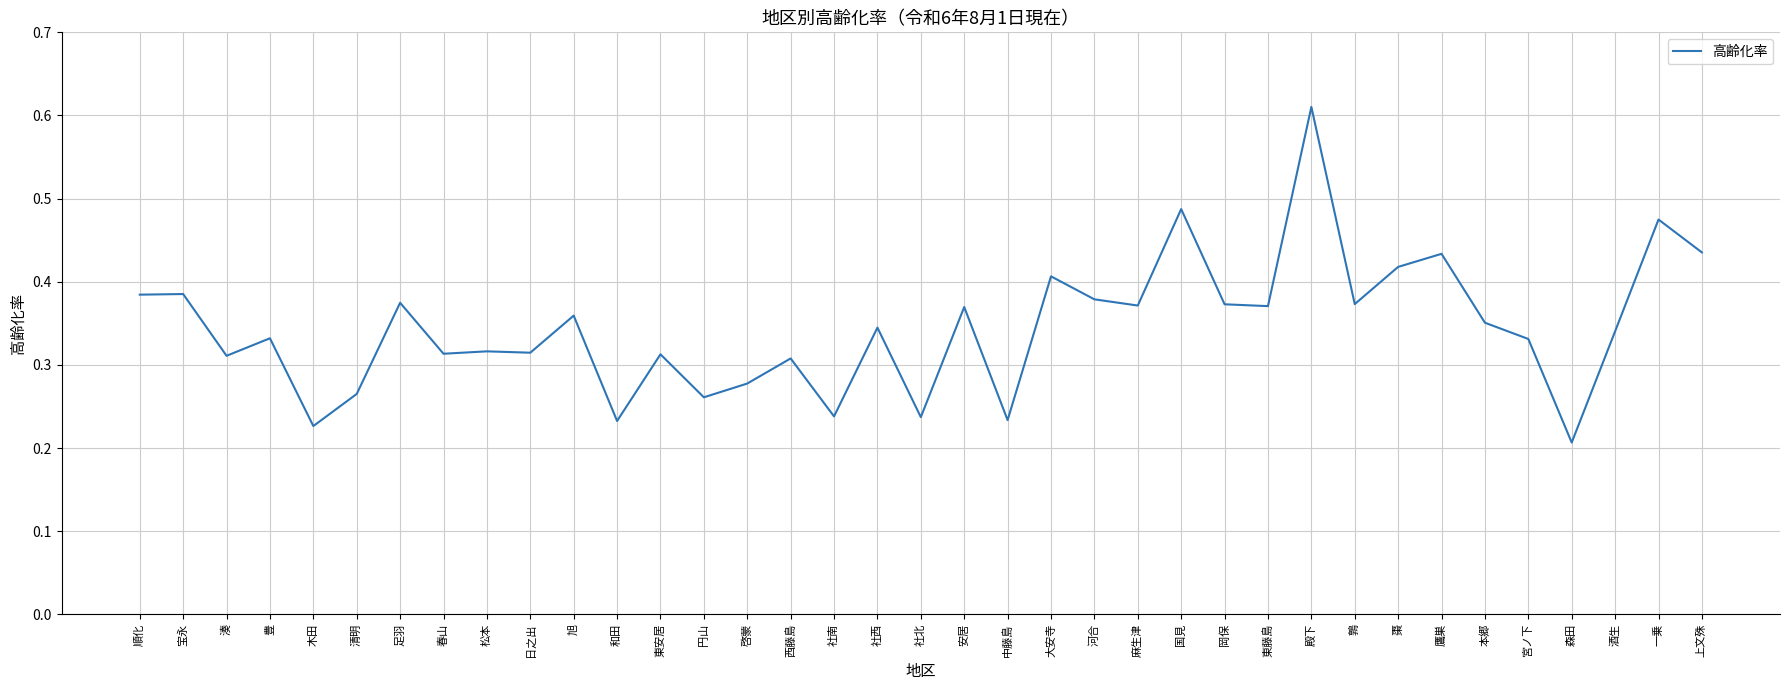

What position from the left is 一乗?

36